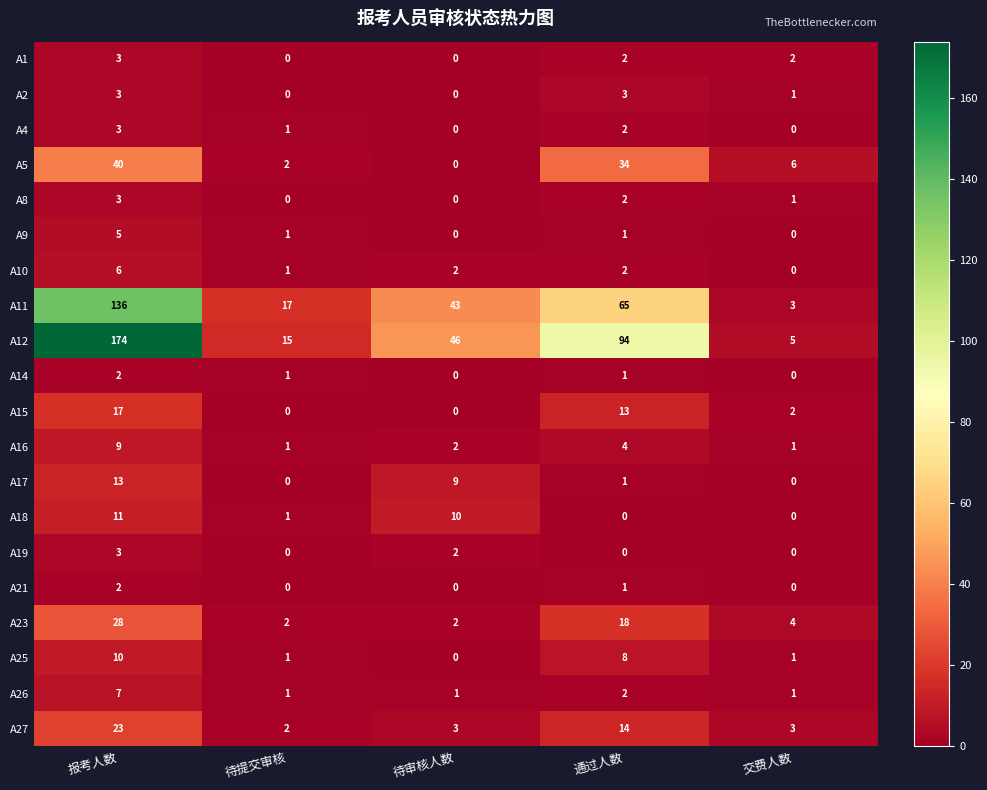

The A8 series shows 3 at 通过人数. True or false?

False